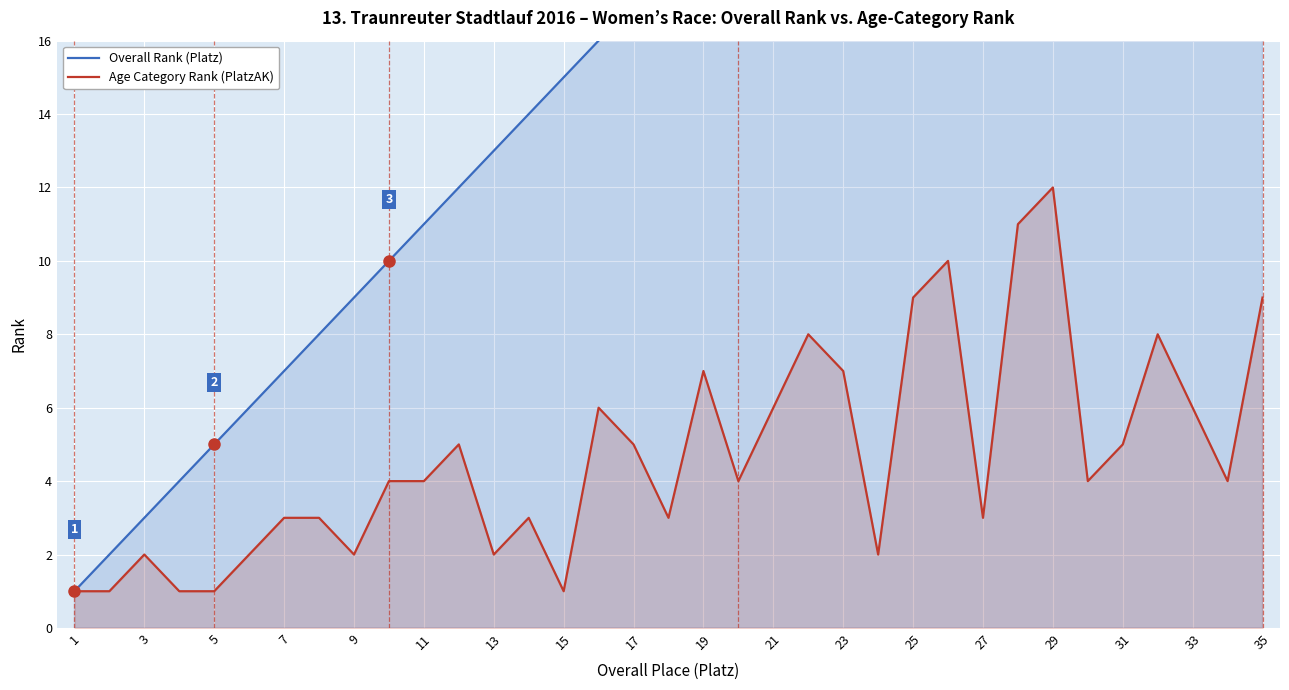

What is the maximum value for Age Category Rank (PlatzAK)?

12